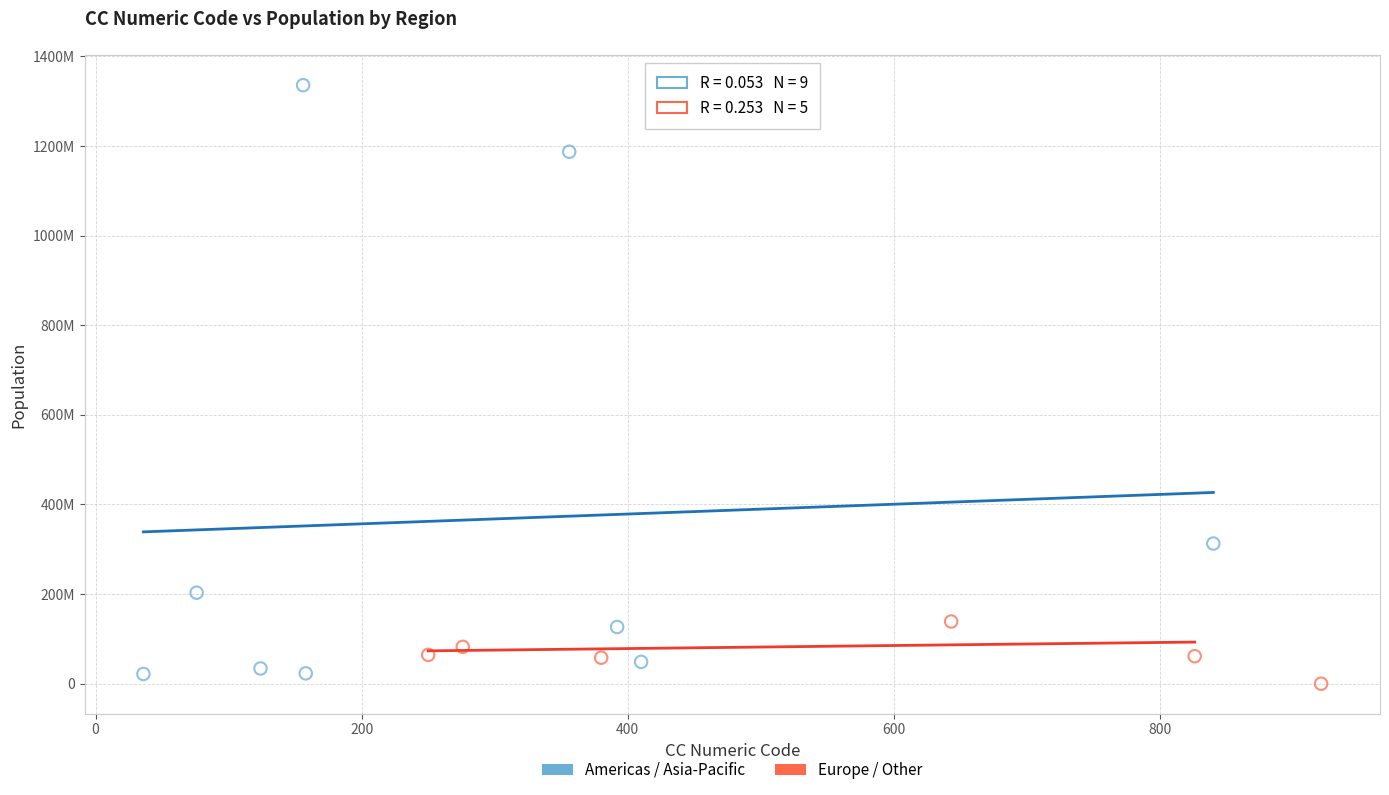

What are all the series names shown in the legend?

Americas / Asia-Pacific, Europe / Other